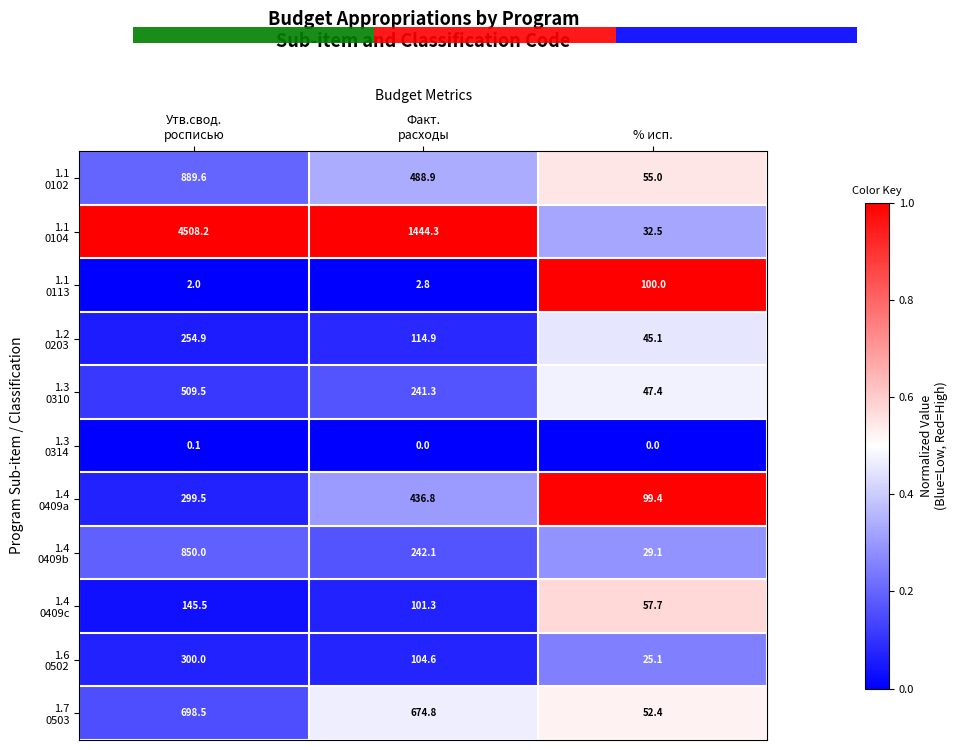

At which category is the sum across all series the highest?

Утв.свод.
росписью